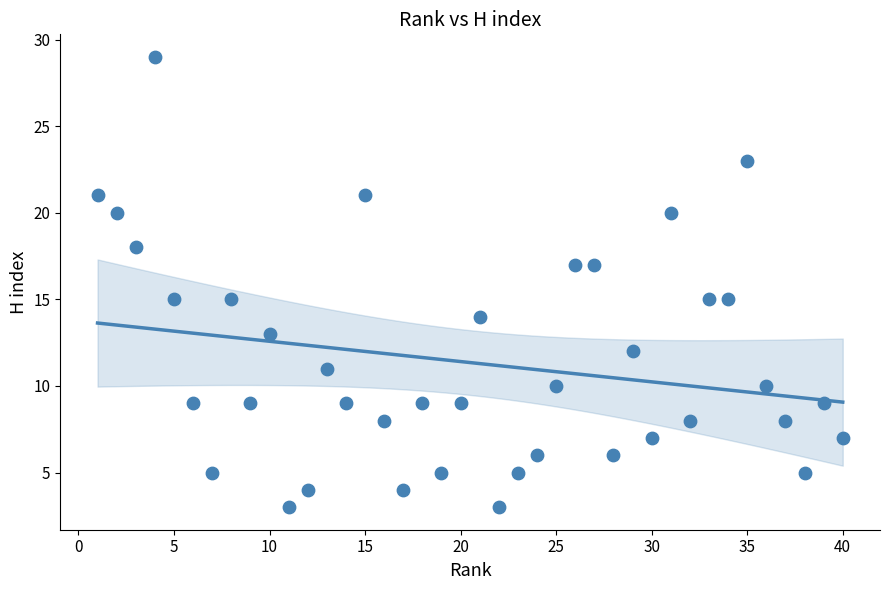

What is the range of X values (max minus min)?

39